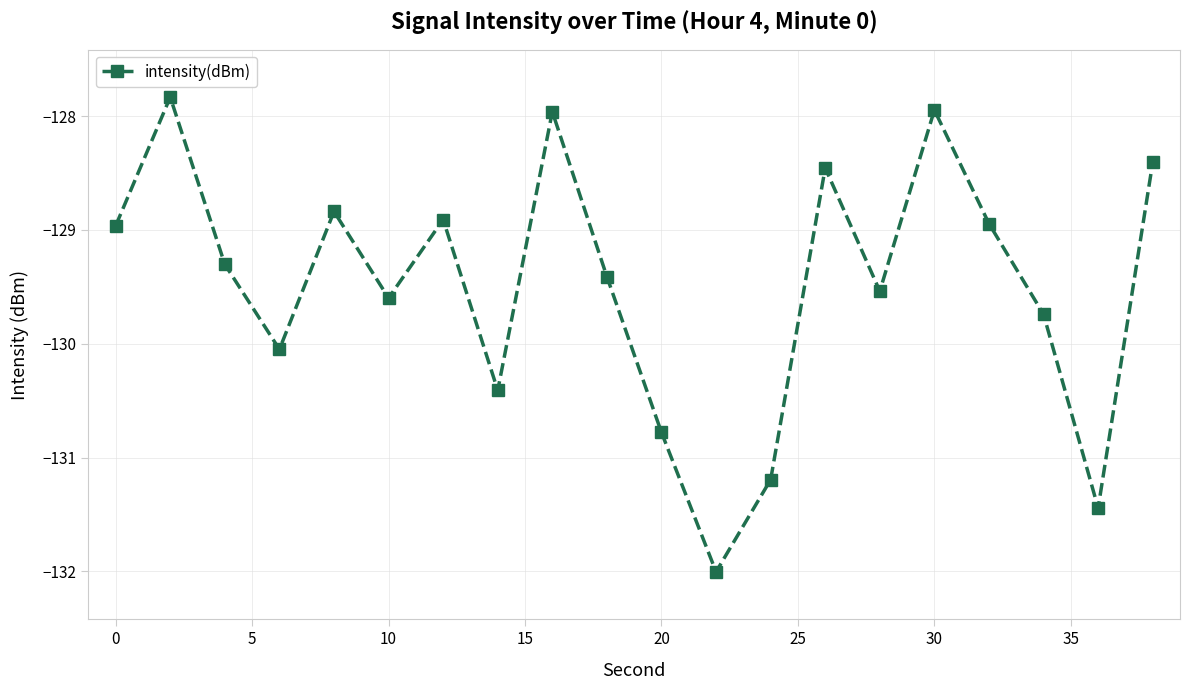

How many points are lower than both their immediate neighbors (excluding endpoints)?

6